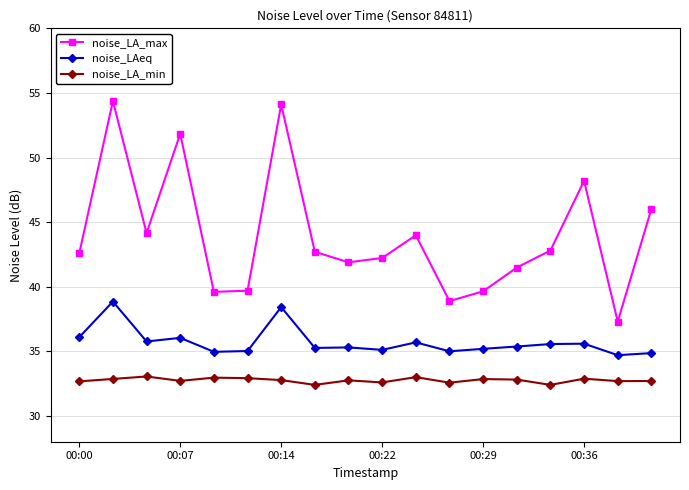

What is the difference between the maximum and minimum values in the noise_LA_max series?

17.1